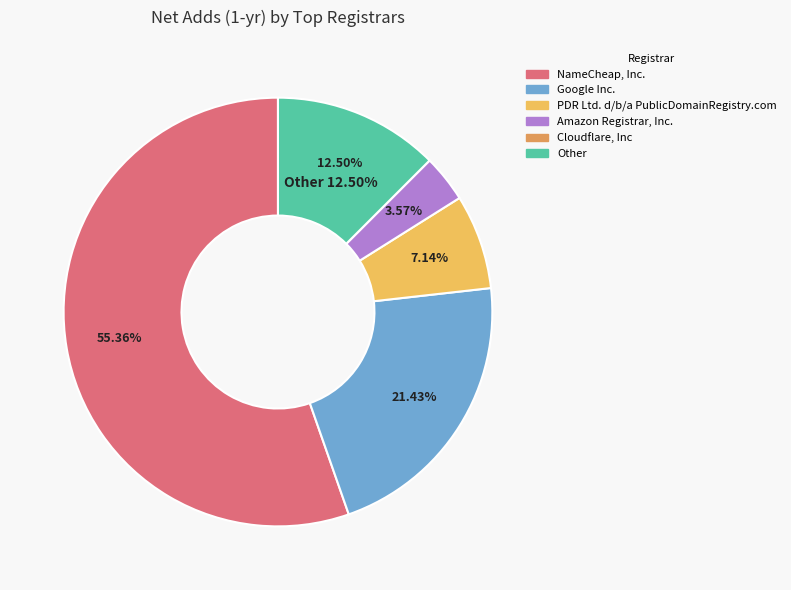

Is there any slice that represents more than half of the pie?

Yes